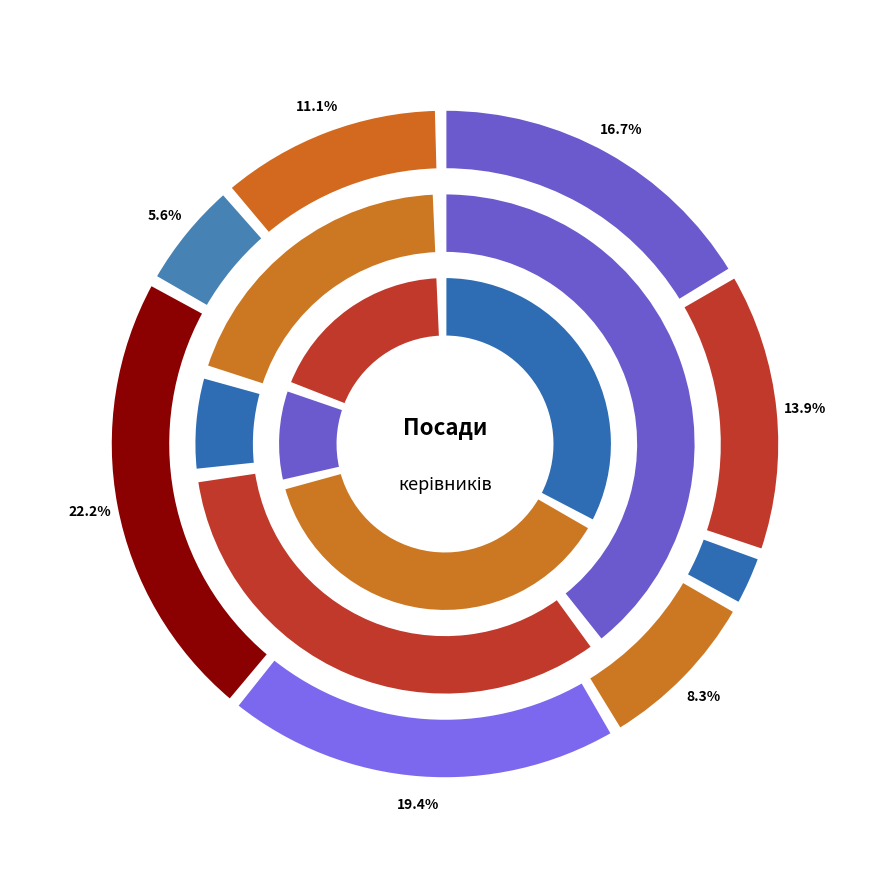

Does any single category account for the majority?

No